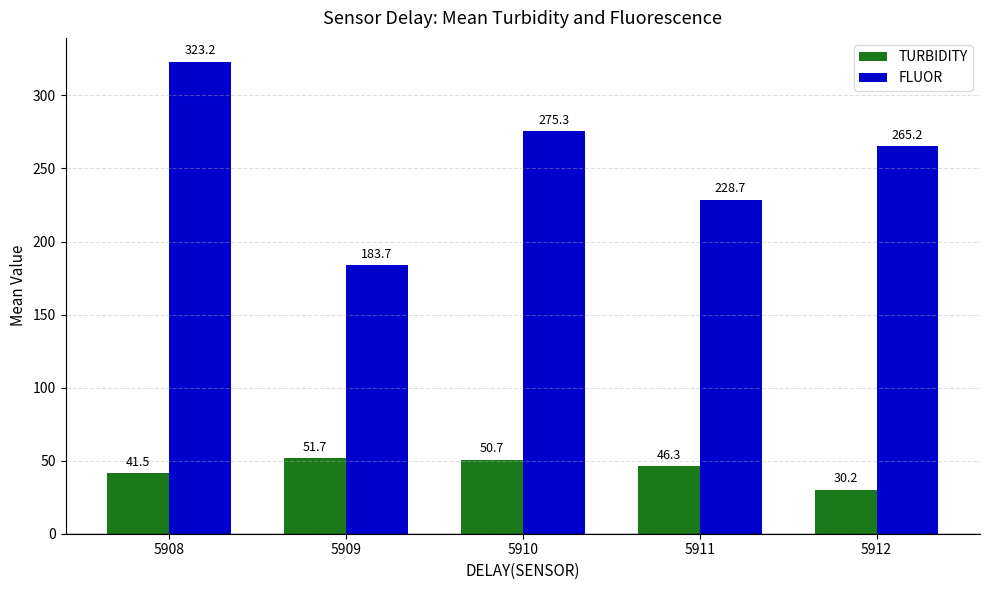

What is the total value across all series at 5908?

364.7